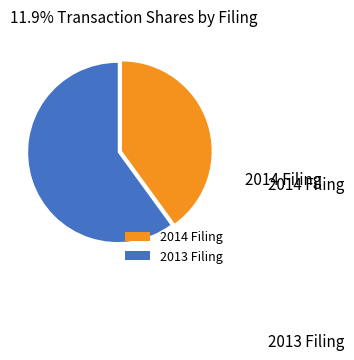

Which has a higher value, 2013 Filing or 2014 Filing?

2013 Filing